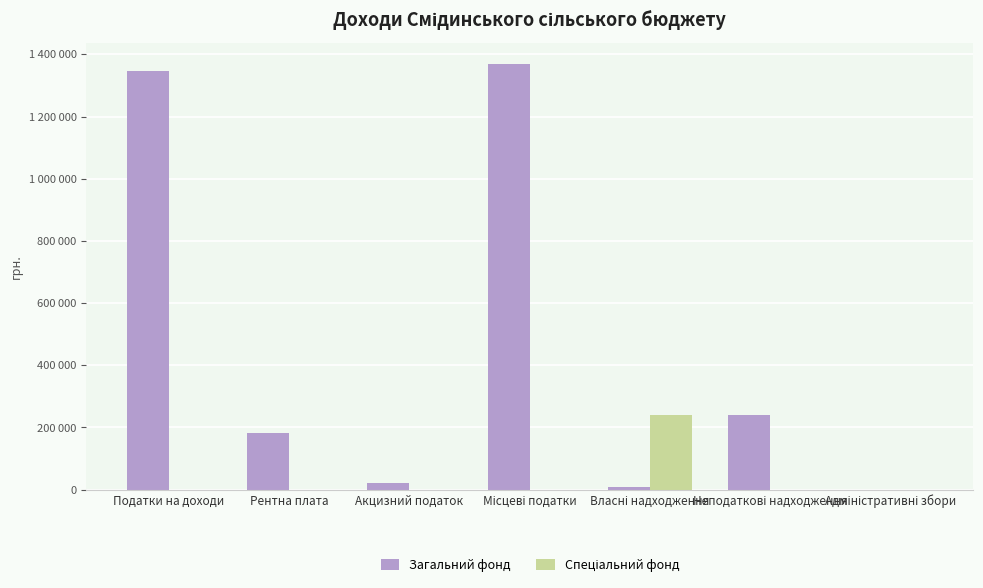

Reading left to right, transcribe all the data shown in this chart.

Загальний фонд: Податки на доходи=1345000	Рентна плата=181000	Акцизний податок=20000	Місцеві податки=1369500	Власні надходження=7400	Неподаткові надходження=239190	Адміністративні збори=0
Спеціальний фонд: Податки на доходи=0	Рентна плата=0	Акцизний податок=0	Місцеві податки=0	Власні надходження=239190	Неподаткові надходження=0	Адміністративні збори=0